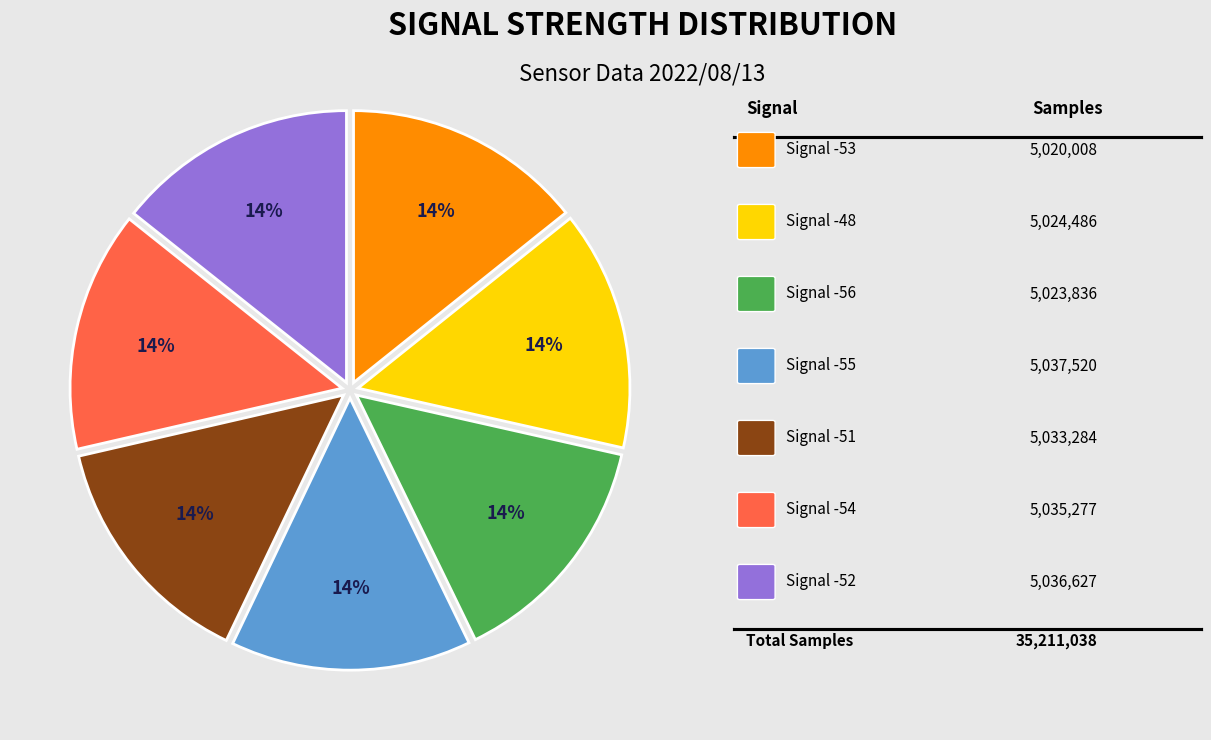

Is there a majority slice in this chart?

No